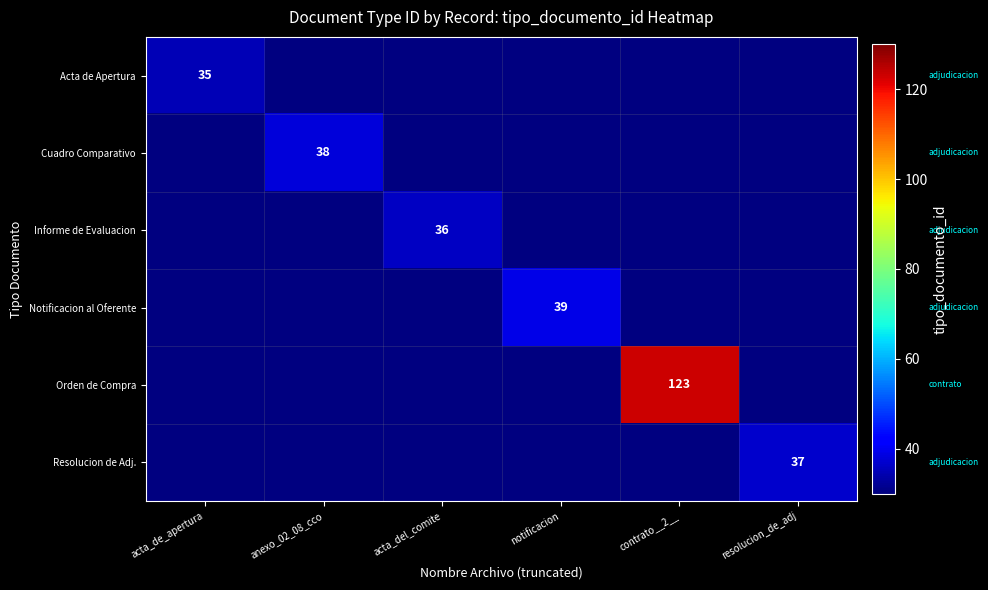

How many categories are shown in the chart?

6